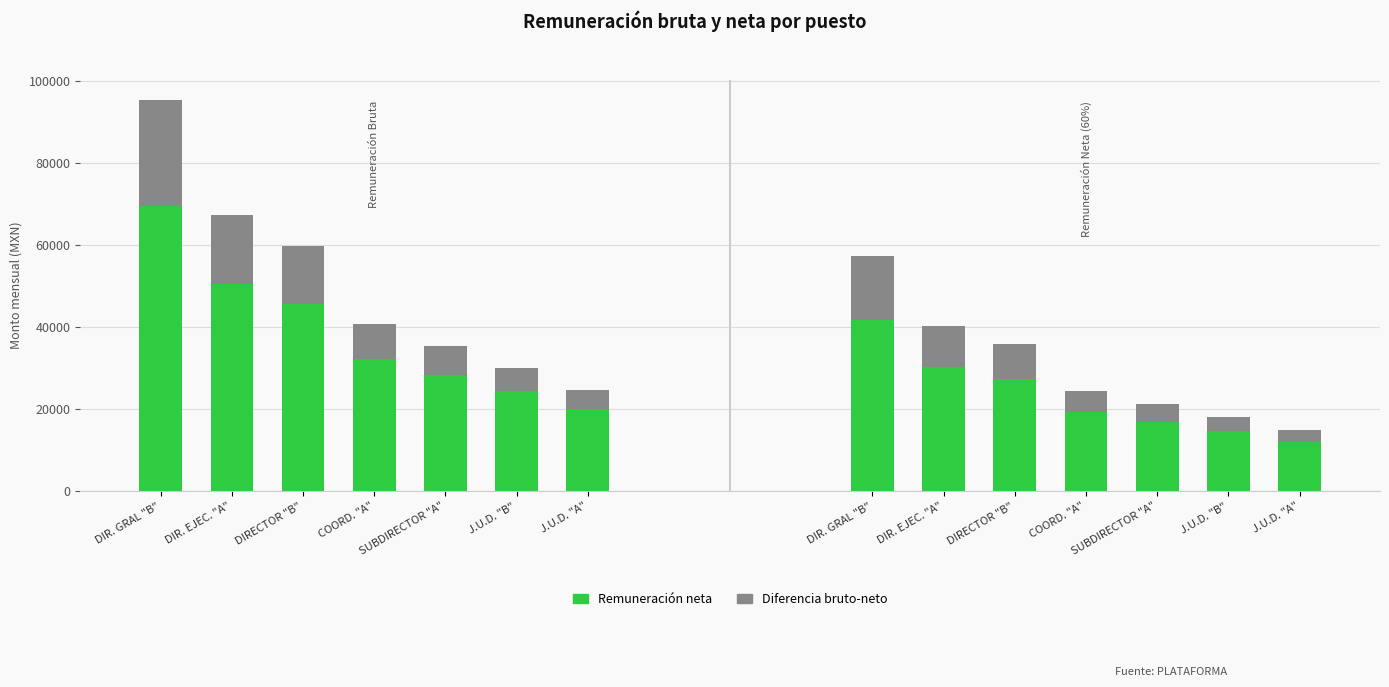

Rank the series by their maximum value, from highest to lowest.

Remuneración neta, Diferencia bruto-neto